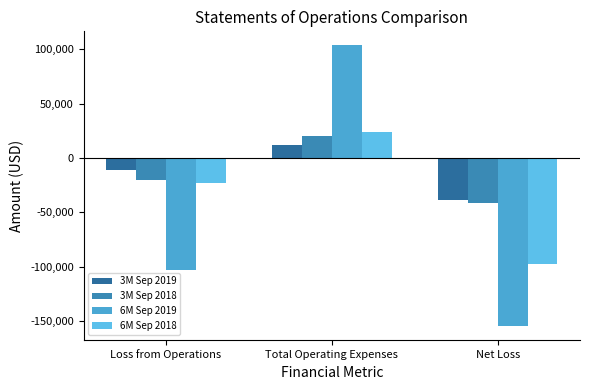

What is the spread (max minus min) of values at Net Loss?

115911